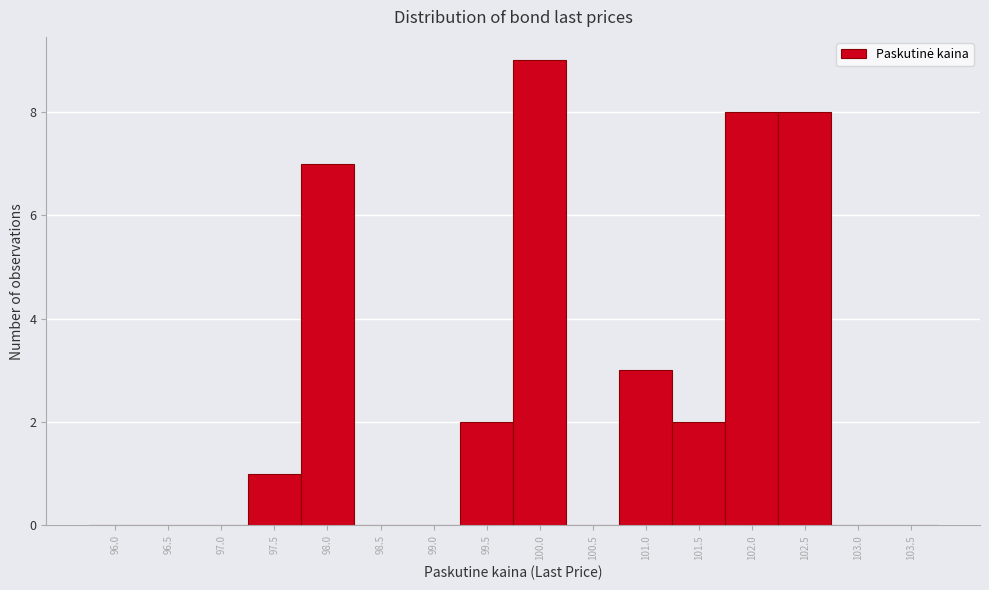

Reading right to left, transcribe all the data shown in this chart.

103.5=0	103.0=0	102.5=8	102.0=8	101.5=2	101.0=3	100.5=0	100.0=9	99.5=2	99.0=0	98.5=0	98.0=7	97.5=1	97.0=0	96.5=0	96.0=0